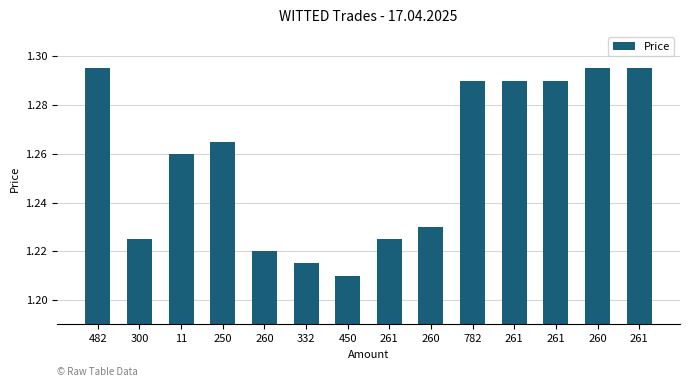

What is the smallest value displayed?

1.2